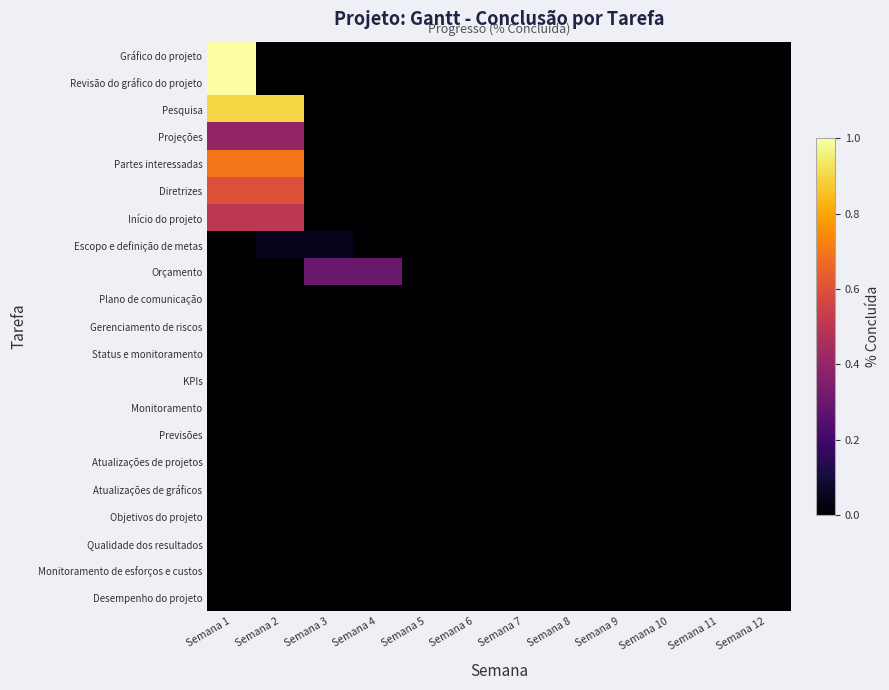

Rank the series at Semana 8 from highest to lowest value.

Gráfico do projeto, Revisão do gráfico do projeto, Pesquisa, Projeções, Partes interessadas, Diretrizes, Início do projeto, Escopo e definição de metas, Orçamento, Plano de comunicação, Gerenciamento de riscos, Status e monitoramento, KPIs, Monitoramento, Previsões, Atualizações de projetos, Atualizações de gráficos, Objetivos do projeto, Qualidade dos resultados, Monitoramento de esforços e custos, Desempenho do projeto